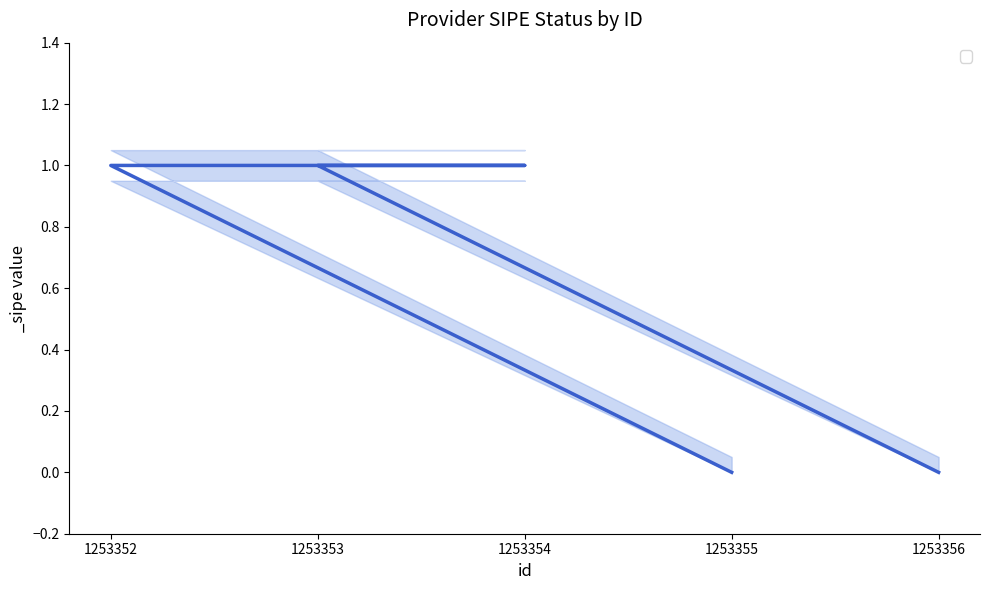

Rank the categories by value from highest to lowest.

1253353, 1253354, 1253352, 1253356, 1253355